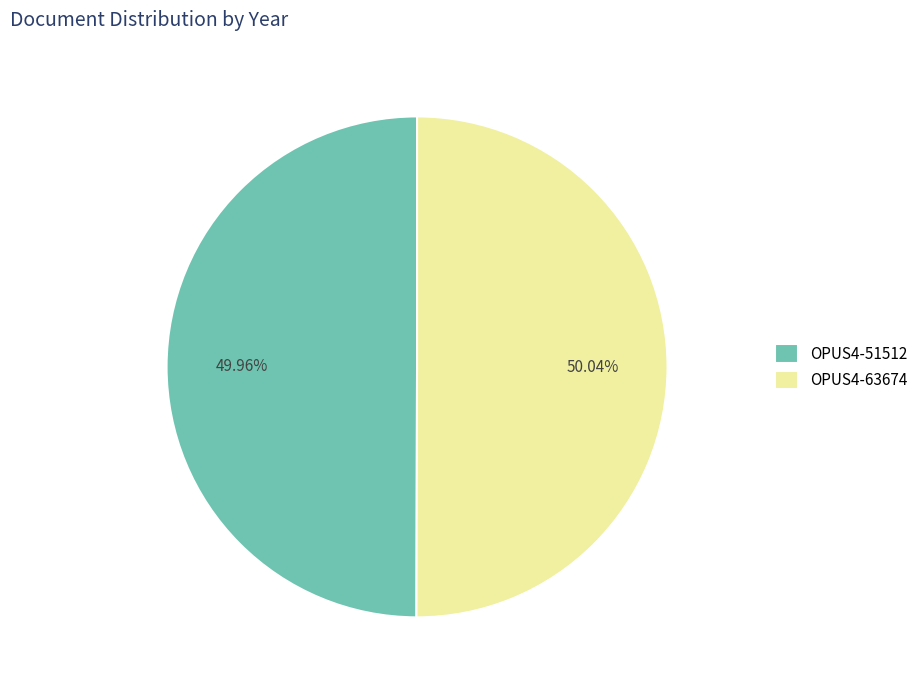

Combined, do OPUS4-51512 and OPUS4-63674 account for over 50%?

Yes